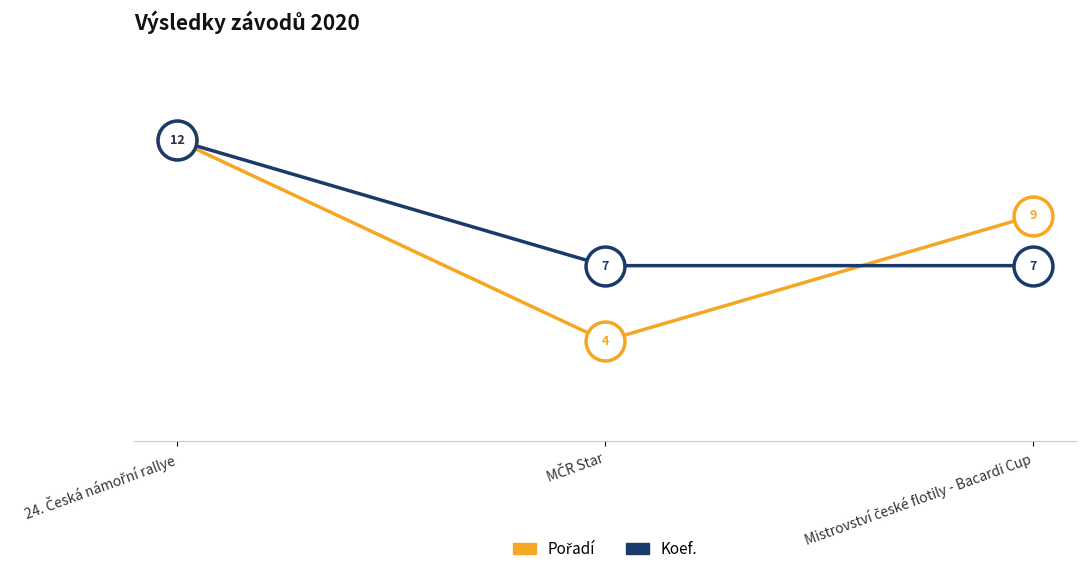

Which series has the largest total across all categories?

Koef.